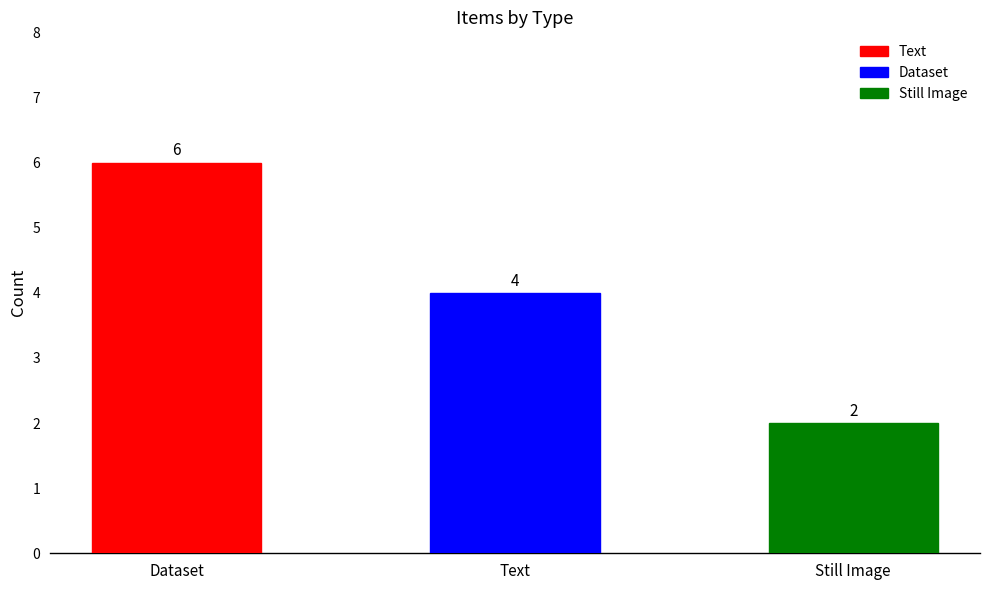

Reading left to right, list all the values displayed in this chart.

Dataset=6	Text=4	Still Image=2